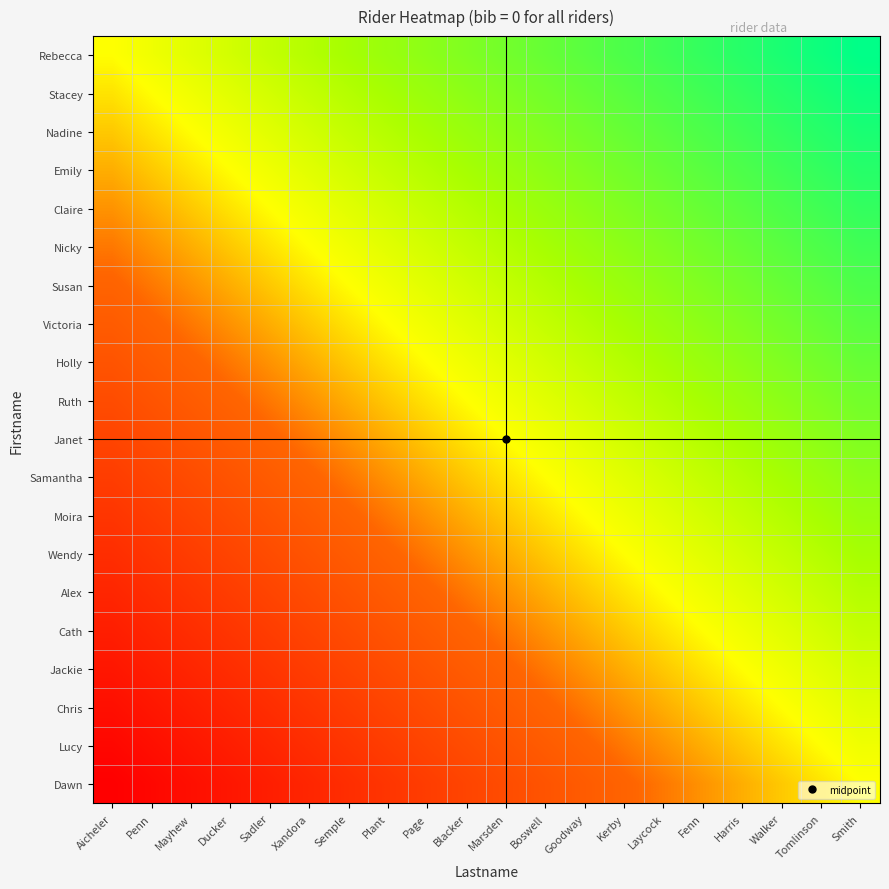

At how many categories does at least one series exceed 18?

1